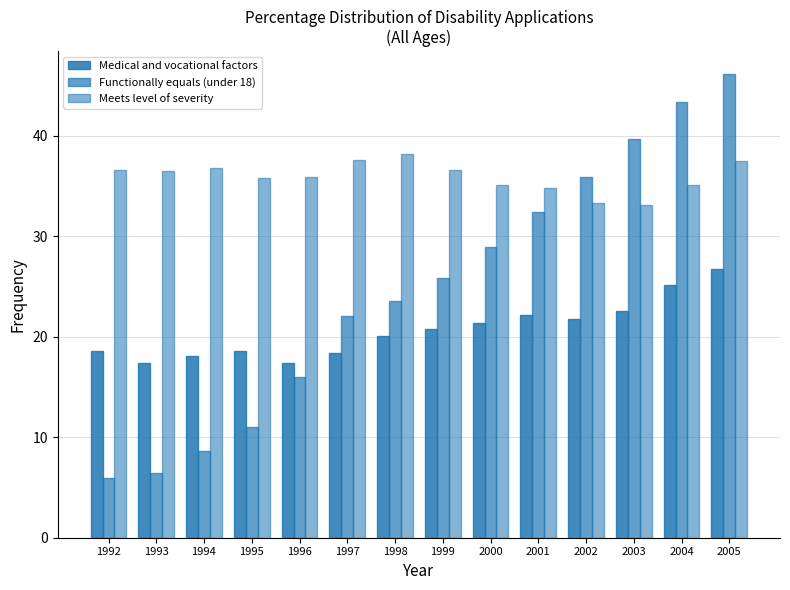

Which series has the largest total across all categories?

Meets level of severity